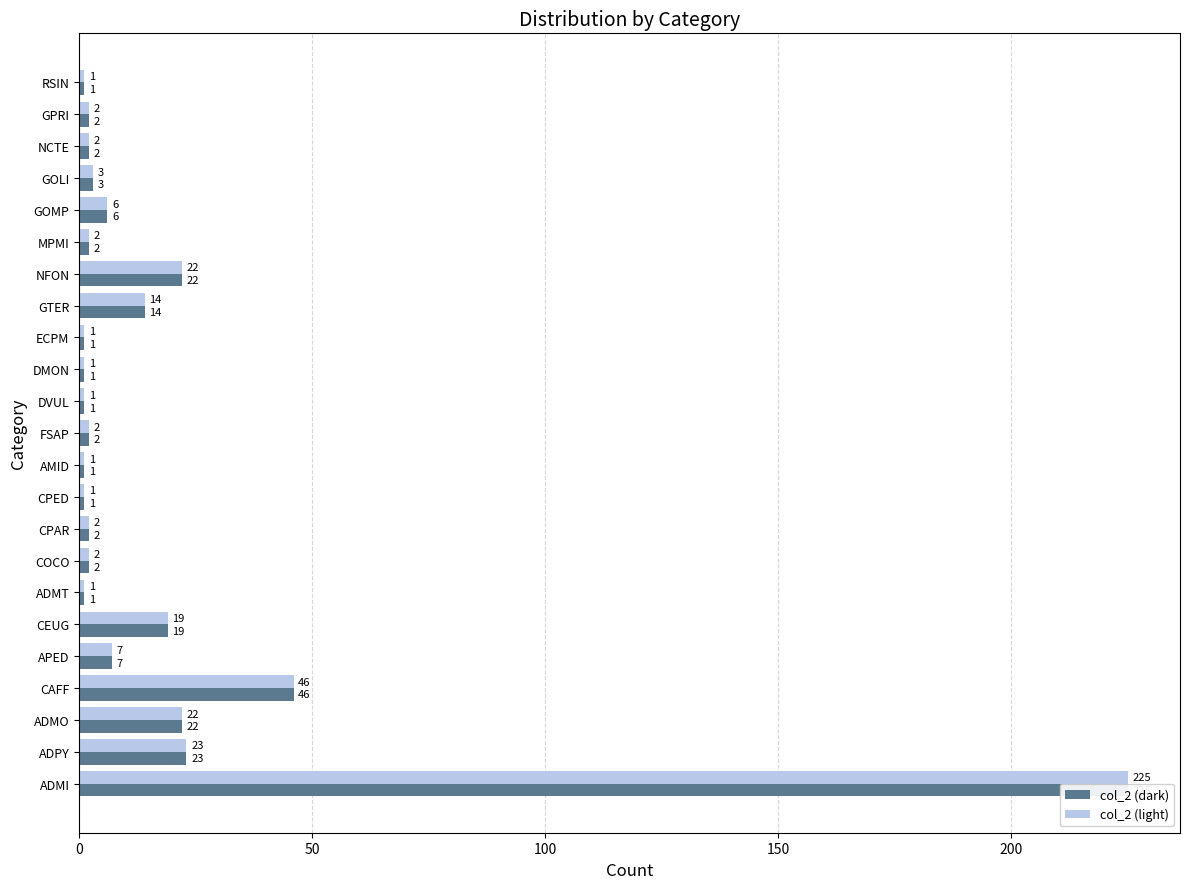

How many values in the col_2 (light) series are below 2?

7